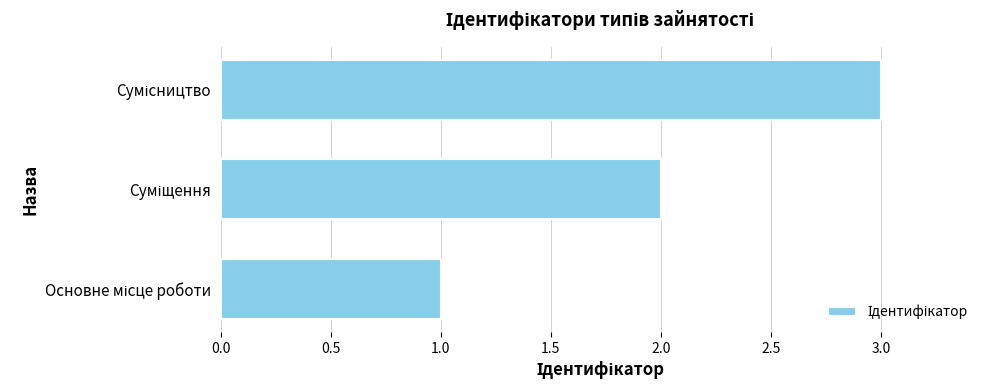

How many categories are shown in the chart?

3